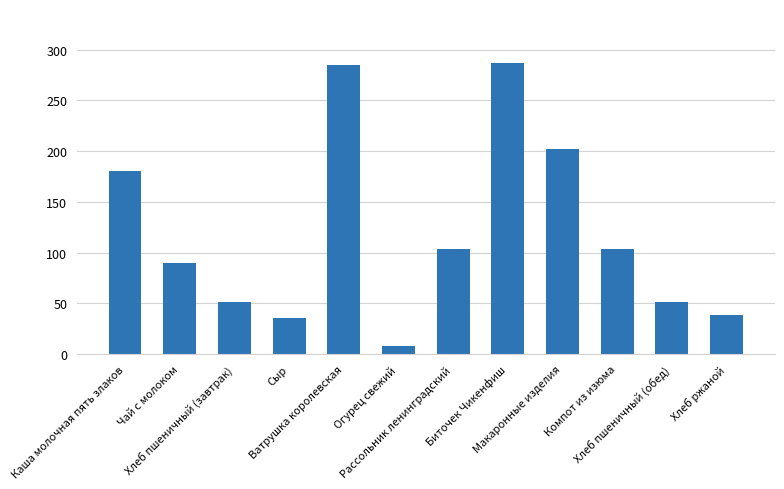

True or false: the data shows 51.6 at Хлеб пшеничный (завтрак).

True